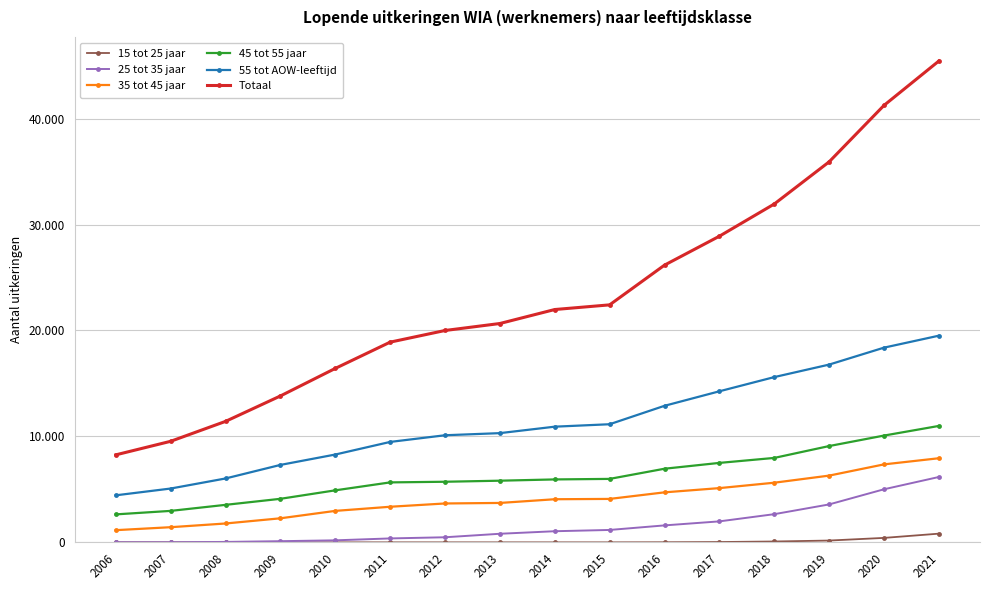

At which label does 35 tot 45 jaar first exceed 4070?

2015